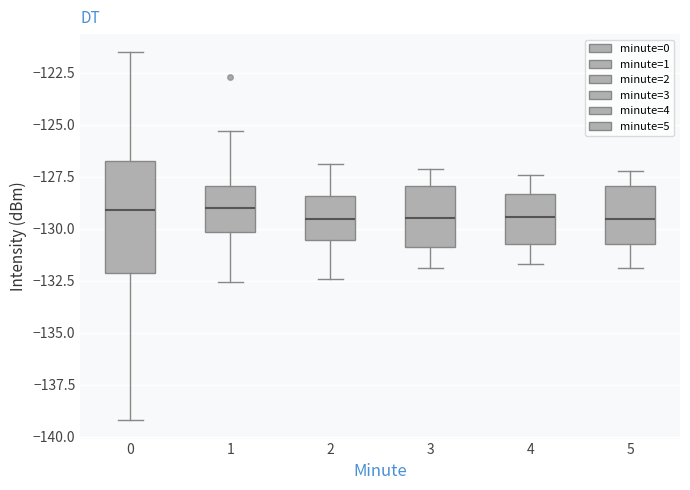

Reading left to right, transcribe this box plot: for each box, give where its median line is, the range the box spans, and where its two whiskers end, as read against the y-axis. The values are not printed on the chart, so give them approximately, as read against the axis.

0: median -129.0, box -132.0 to -126.5, whiskers -139.0 to -121.5
1: median -129.0, box -130.0 to -128.0, whiskers -132.5 to -125.5
2: median -129.5, box -130.5 to -128.5, whiskers -132.5 to -127.0
3: median -129.5, box -131.0 to -128.0, whiskers -132.0 to -127.0
4: median -129.5, box -130.5 to -128.5, whiskers -131.5 to -127.5
5: median -129.5, box -130.5 to -128.0, whiskers -132.0 to -127.0